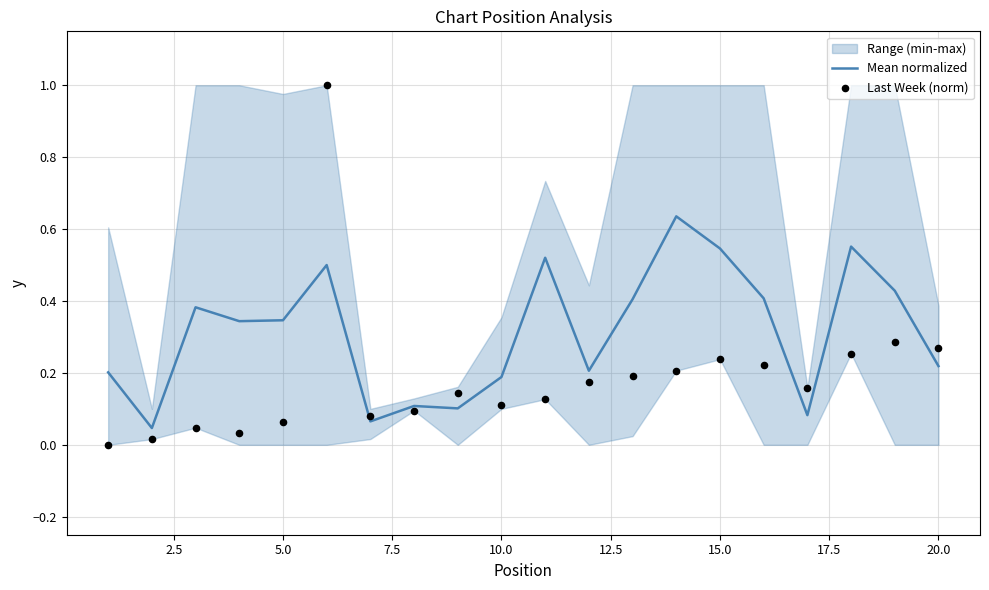

Which series has the widest spread of Y values?

Last Week (norm)